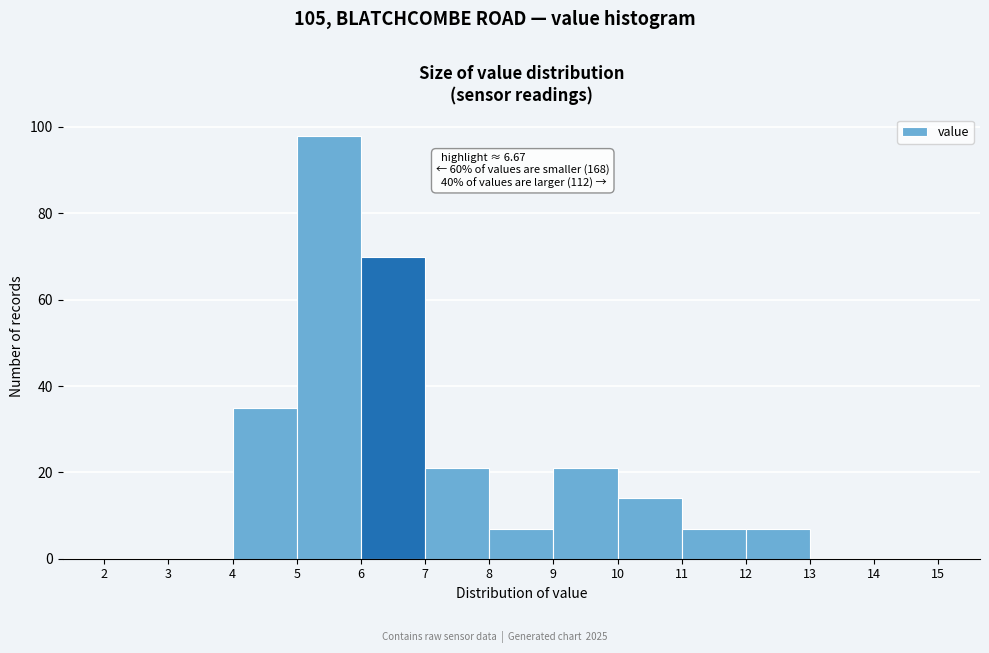

Which range on the x-axis has the tallest bar?

5 to 6